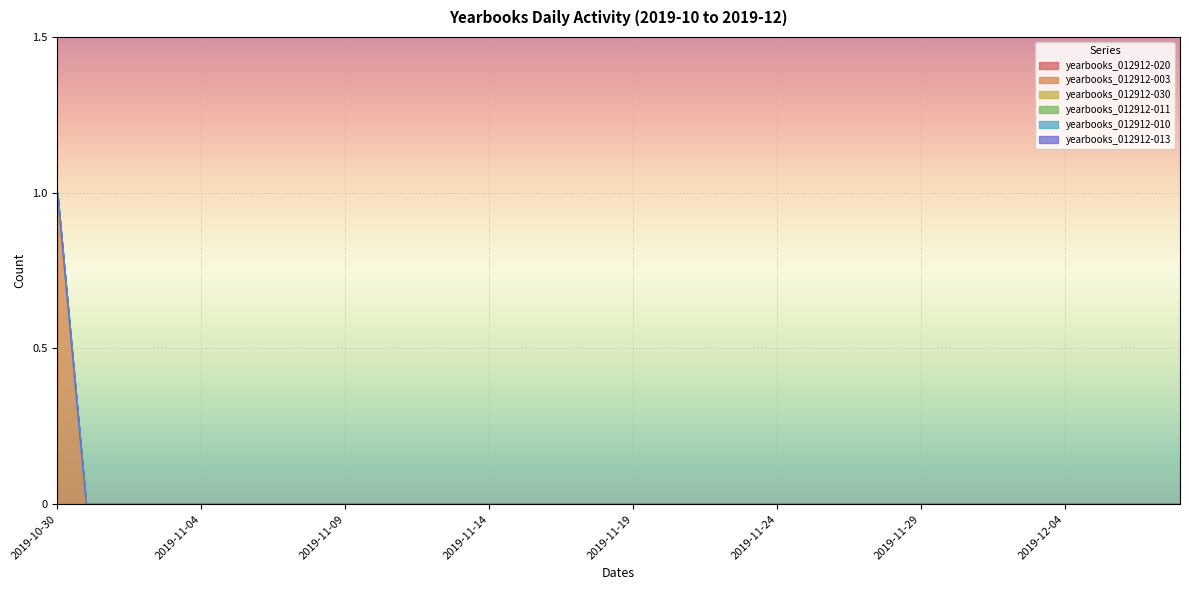

True or false: yearbooks_012912-030 and yearbooks_012912-013 intersect in this chart.

False